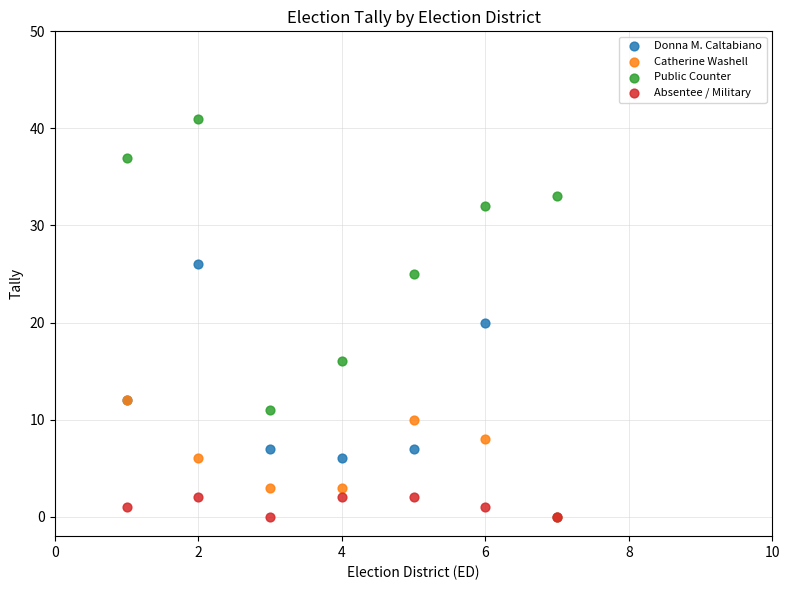

Which series has the widest spread of Y values?

Public Counter